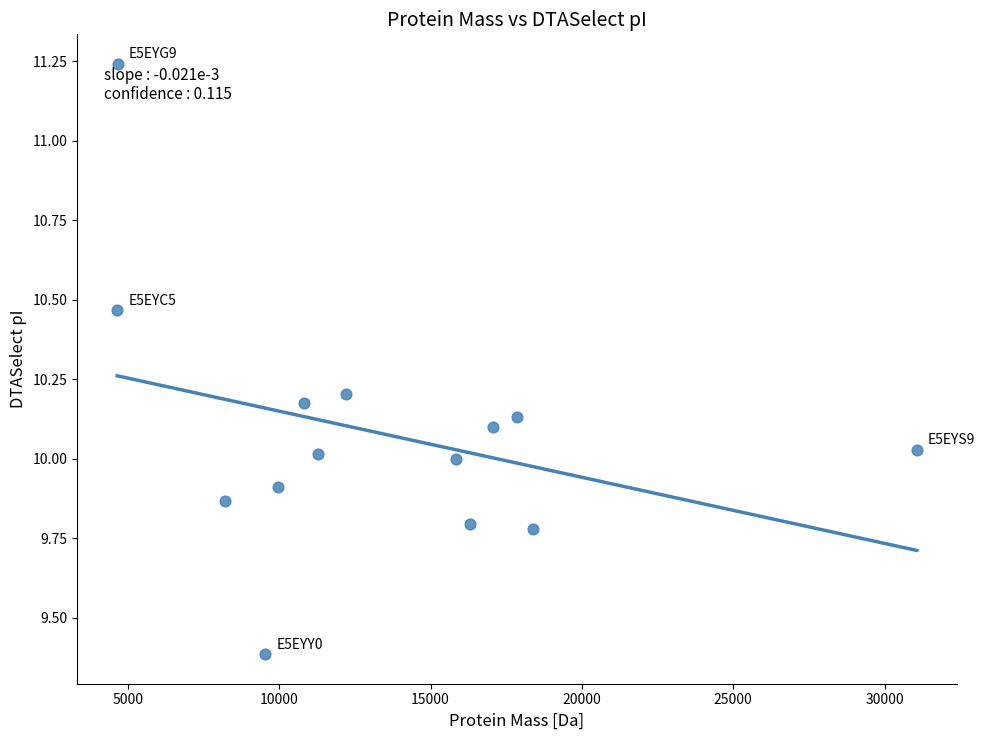

What is the range of Y values (max minus min)?

1.9